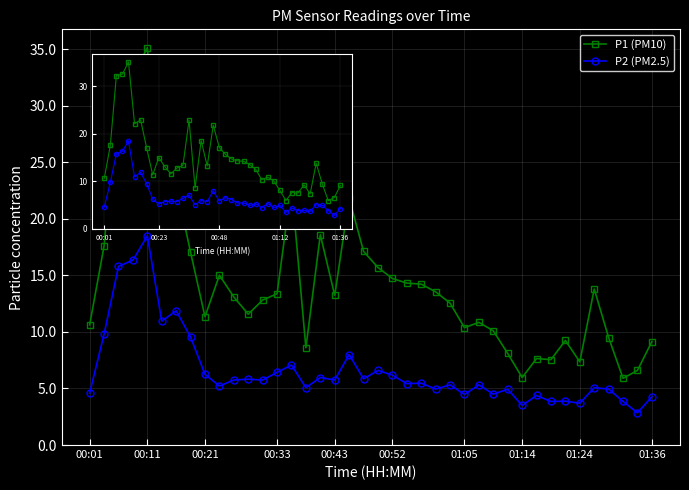

True or false: P1 (PM10) and P2 (PM2.5) cross at least once.

False